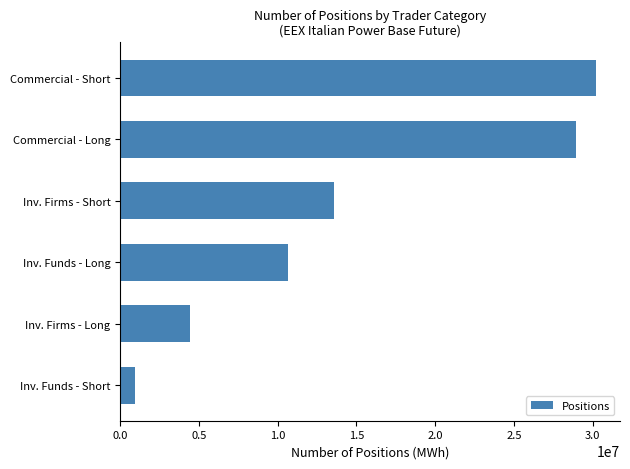

Approximately how many times larger is the value at Inv. Firms - Short compared to Inv. Funds - Long?

1.3